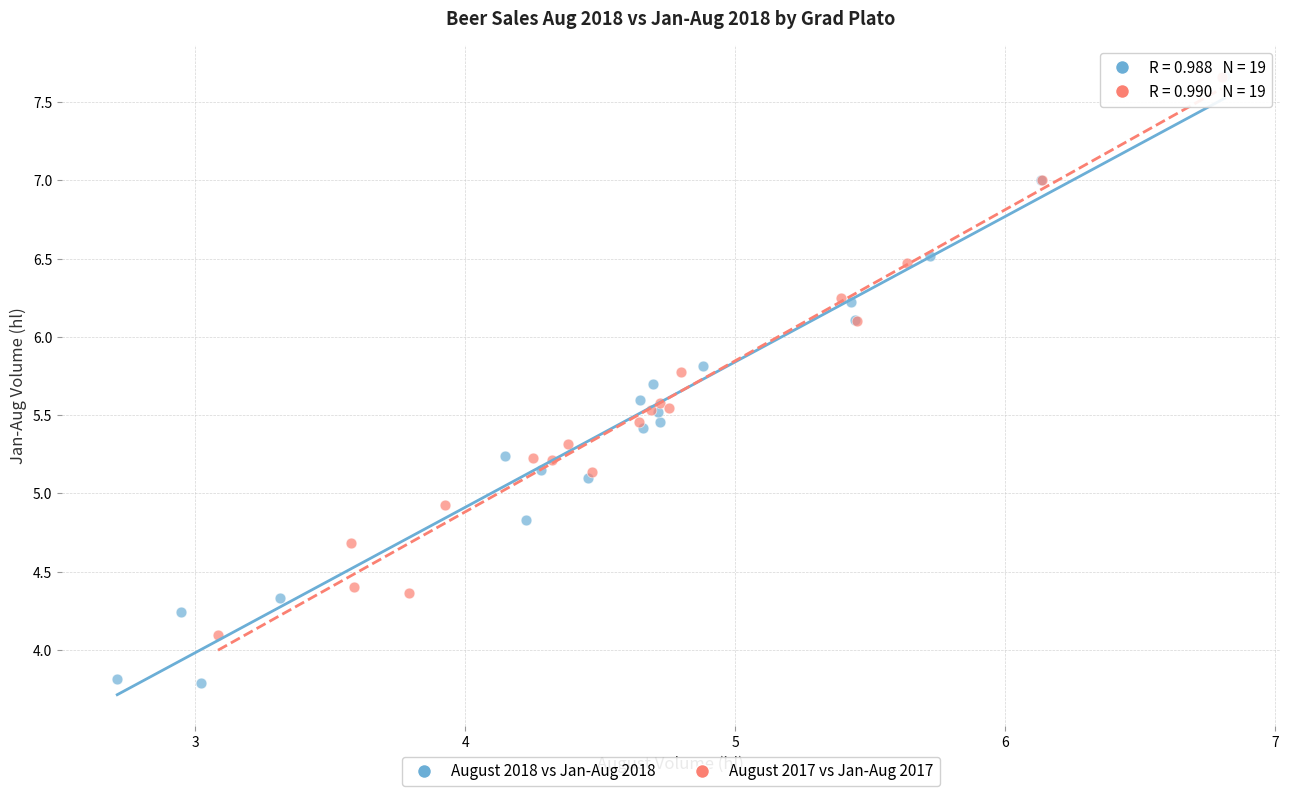

Which series reaches the minimum Y coordinate?

August 2018 vs Jan-Aug 2018